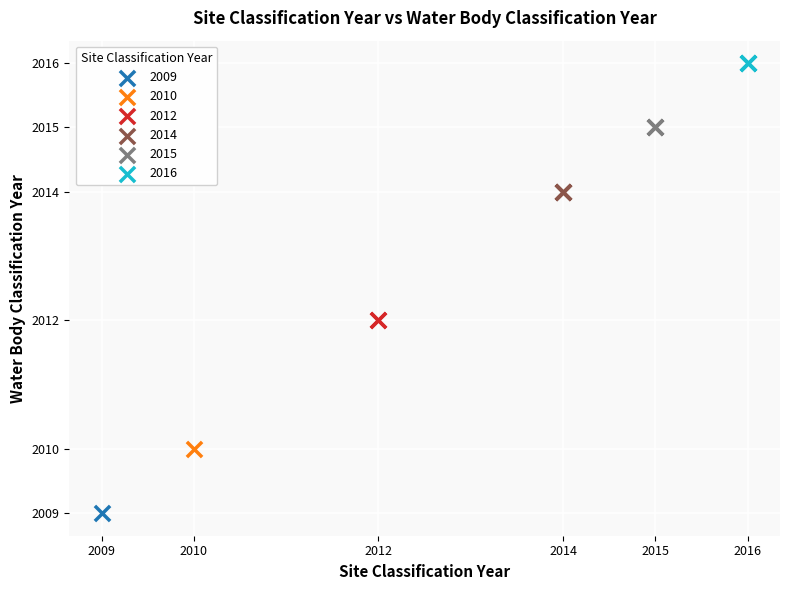

What are all the series names shown in the legend?

2009, 2010, 2012, 2014, 2015, 2016